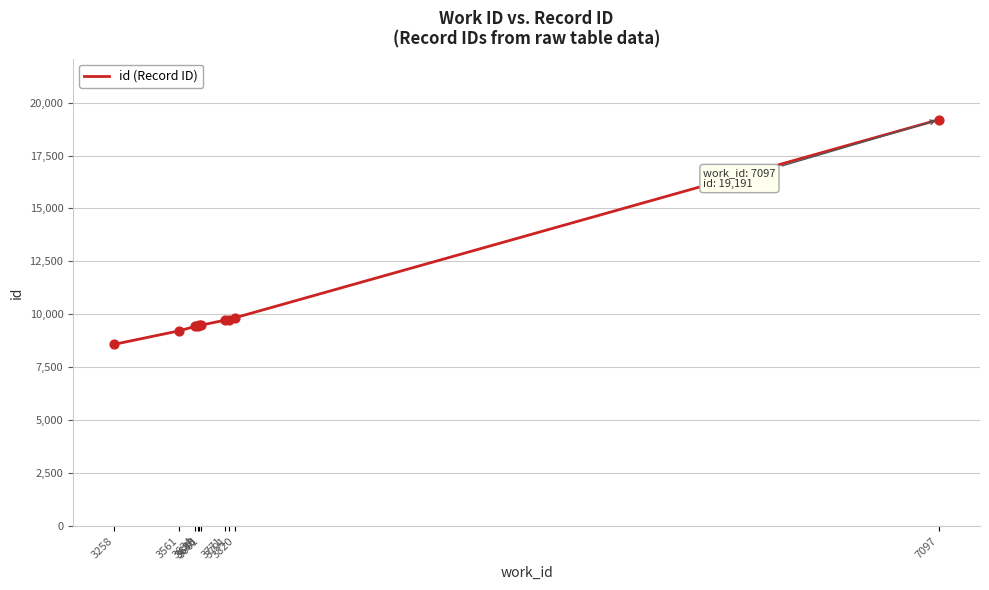

Which has a higher value, 3648 or 3791?

3791